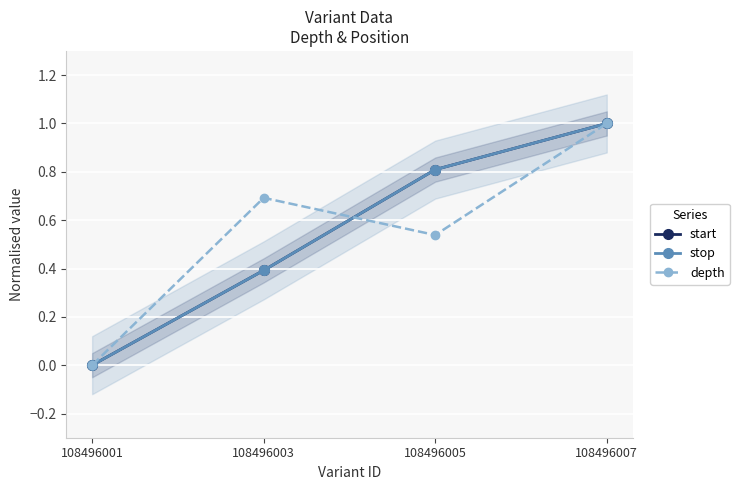

How many distinct data groups are displayed?

3